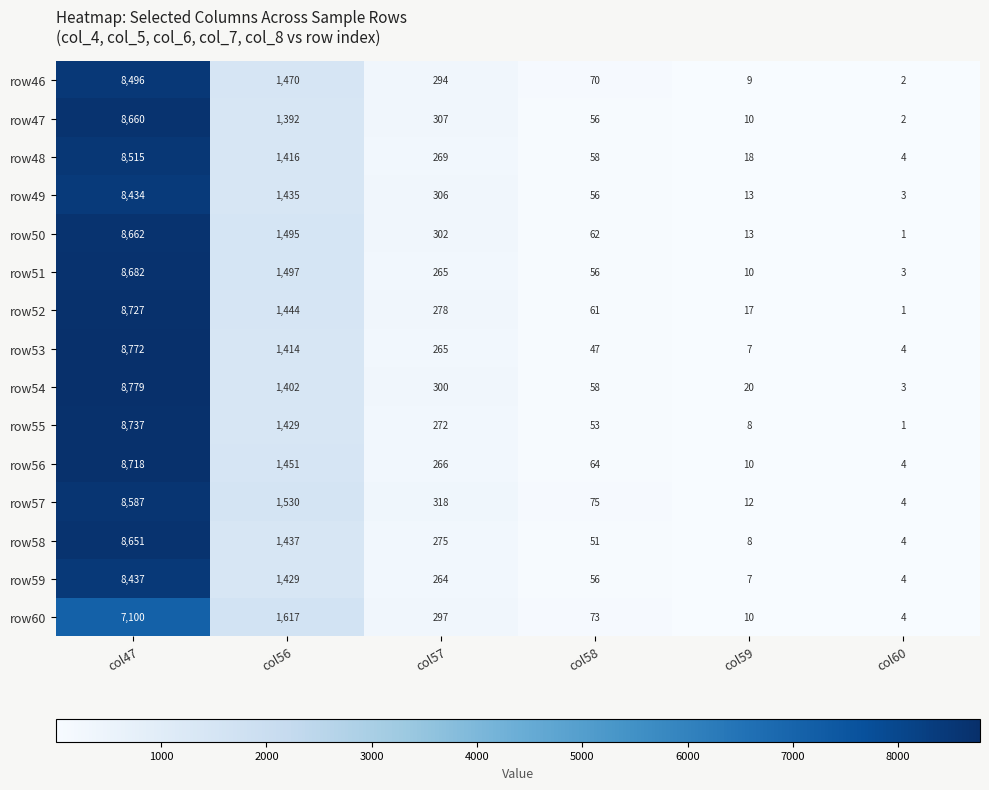

The row47 series shows 10 at col59. True or false?

True